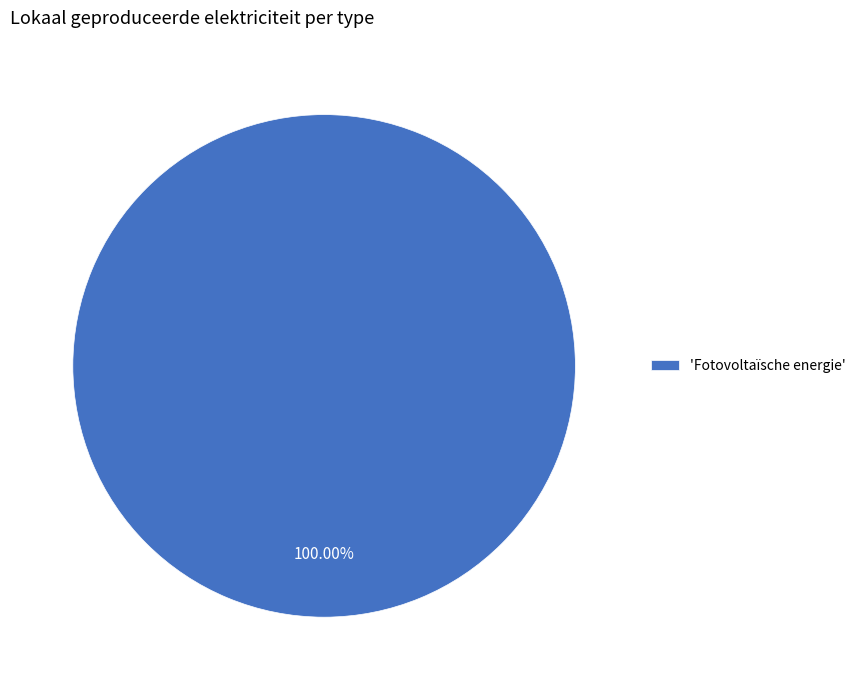

Rank the categories by value from lowest to highest.

'Fotovoltaïsche energie'